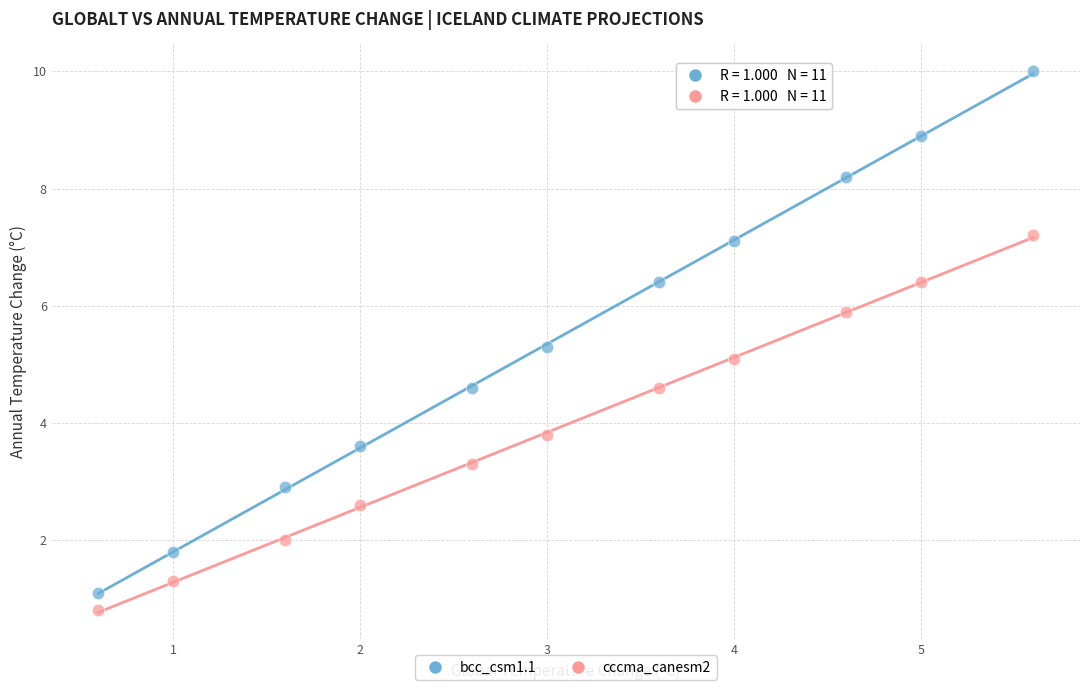

Across all data points, what is the range of Y values (max minus min)?

9.2